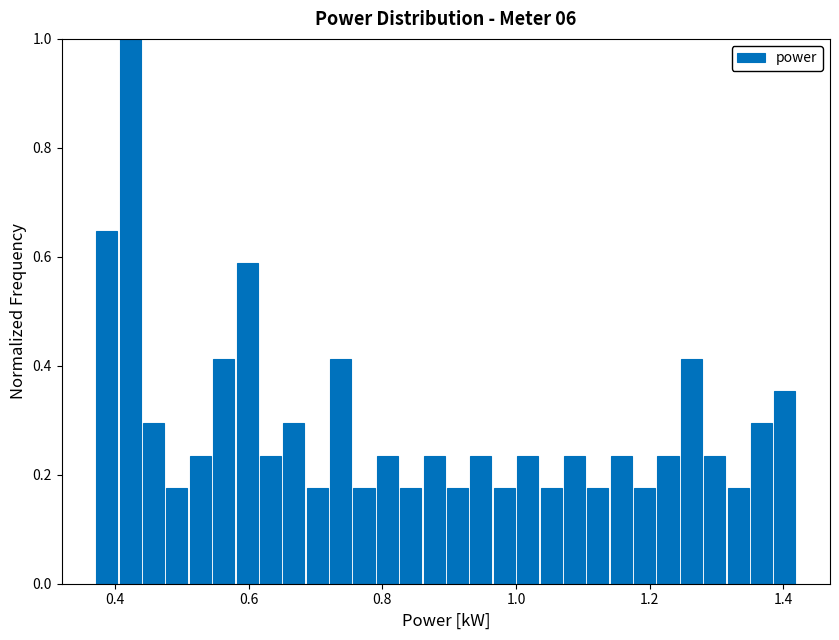

Around what value on the x-axis is the tallest bar? Give the approximate position of its centre, as read against the axis.

0.42